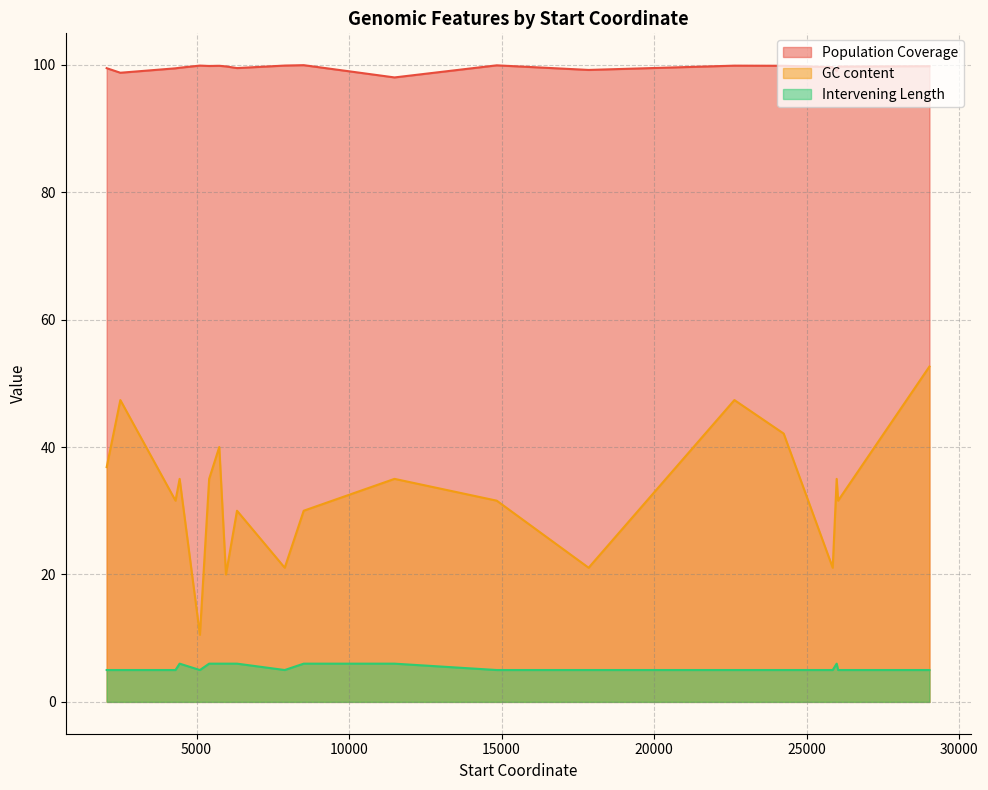

Is it true that Population Coverage equals 171.2 at 14842?

False